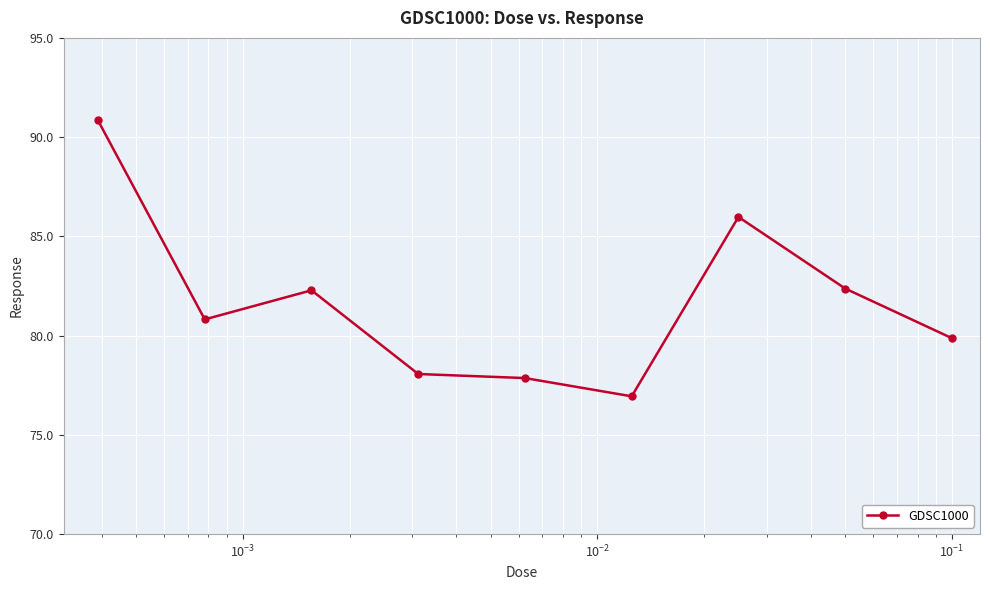

True or false: there are more than 0 points higher than both neighbors.

True